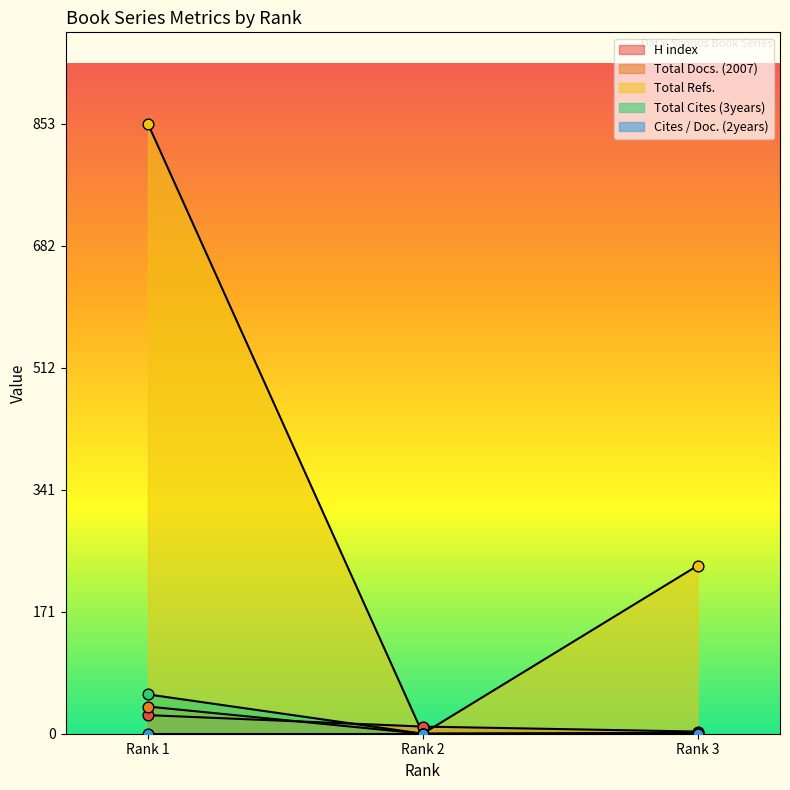

Is the value of H index at Rank 2 greater than the value of Total Cites (3years) at Rank 3?

Yes